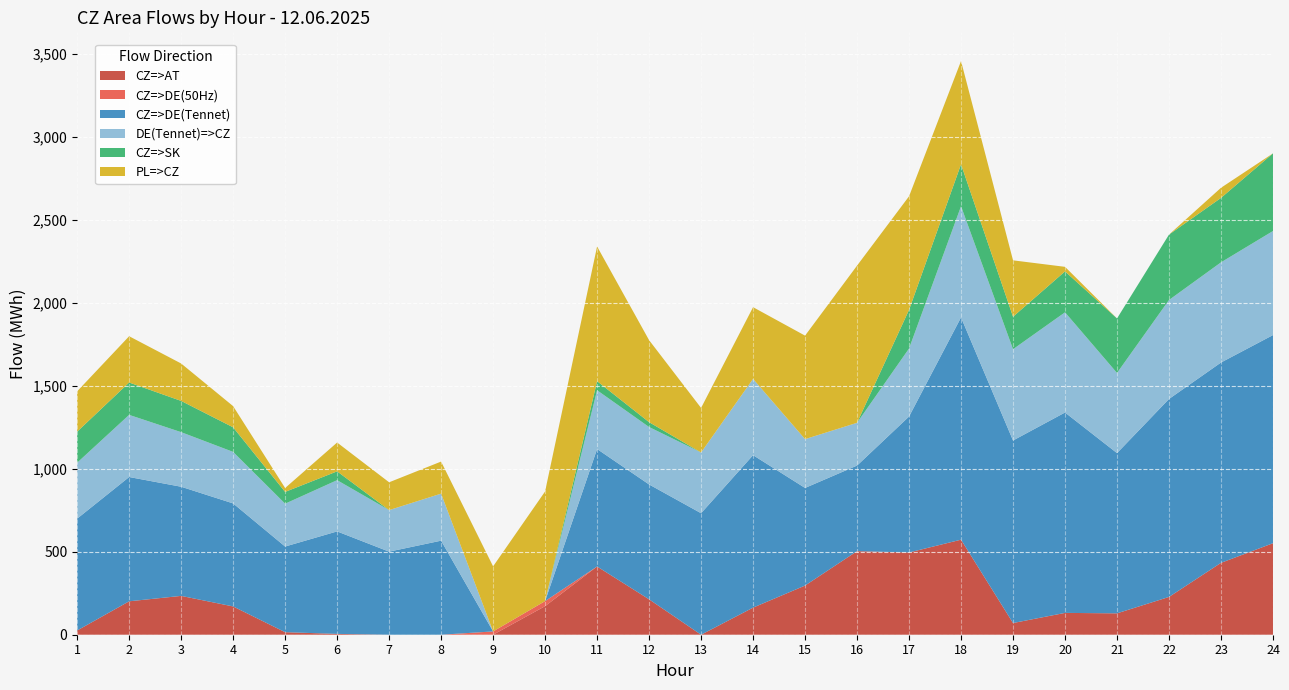

True or false: CZ=>SK and DE(Tennet)=>CZ cross at least once.

False